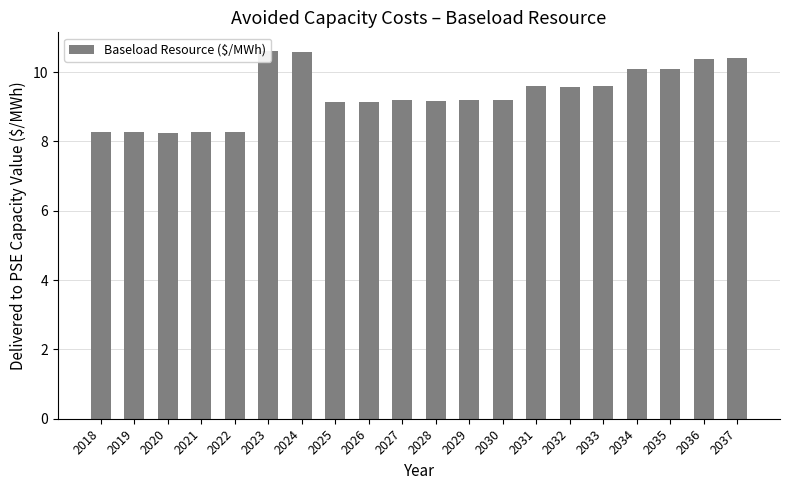

True or false: the data shows 12.9 at 2030.

False